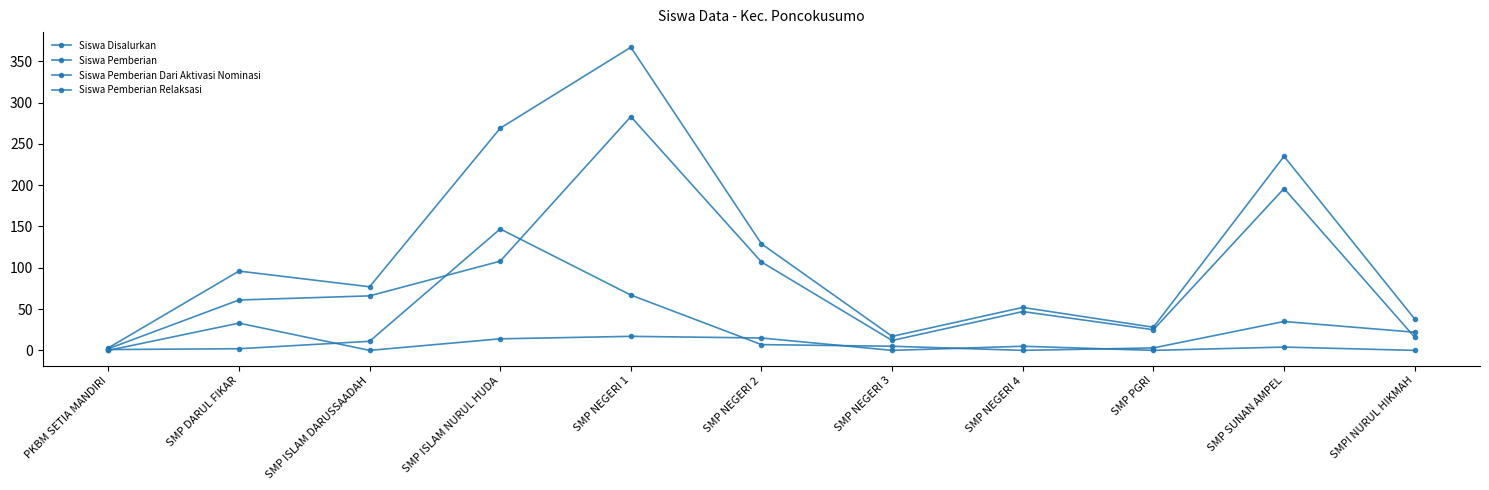

How many data points in Siswa Pemberian are less than 61?

5